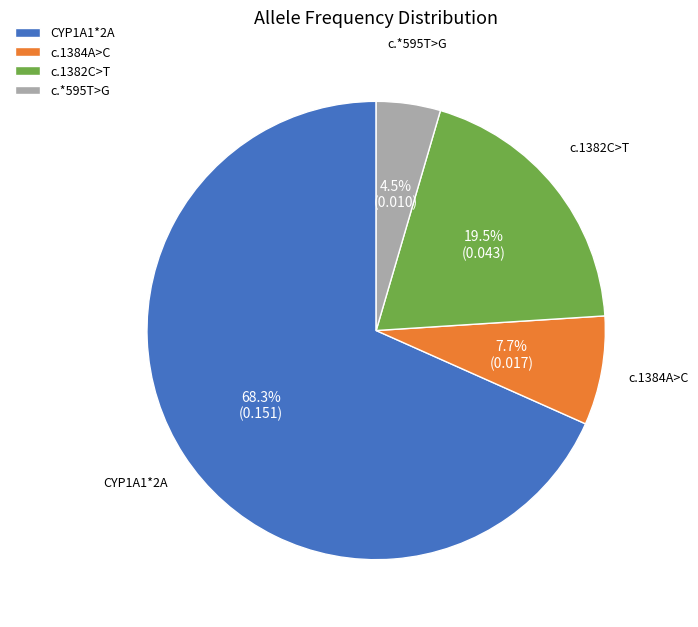

Rank the categories by value from lowest to highest.

c.*595T>G, c.1384A>C, c.1382C>T, CYP1A1*2A